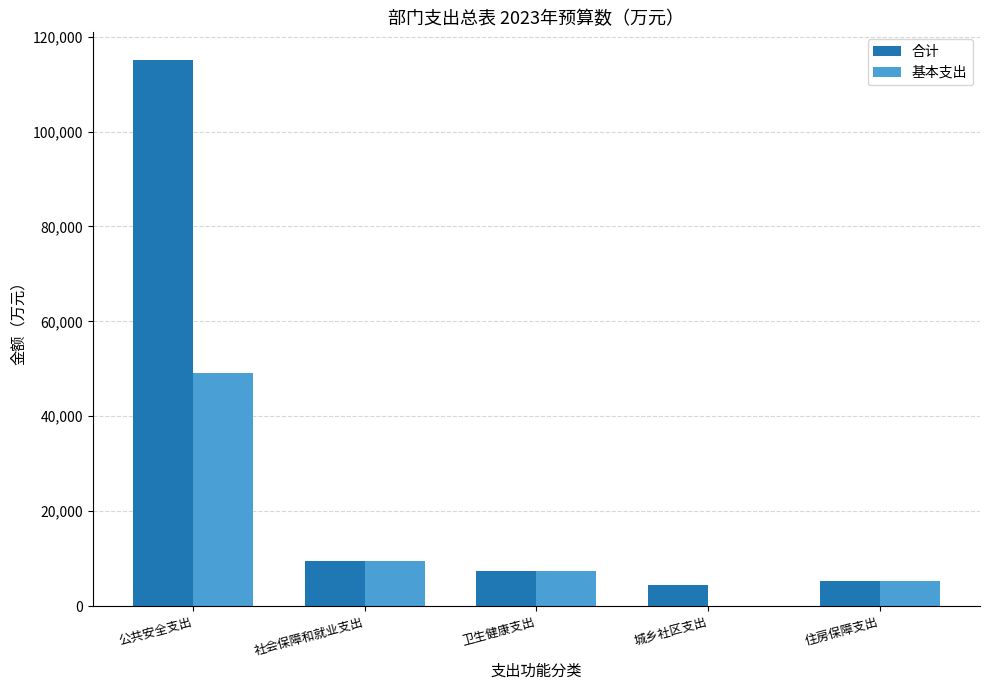

Which series has the widest spread of values?

合计